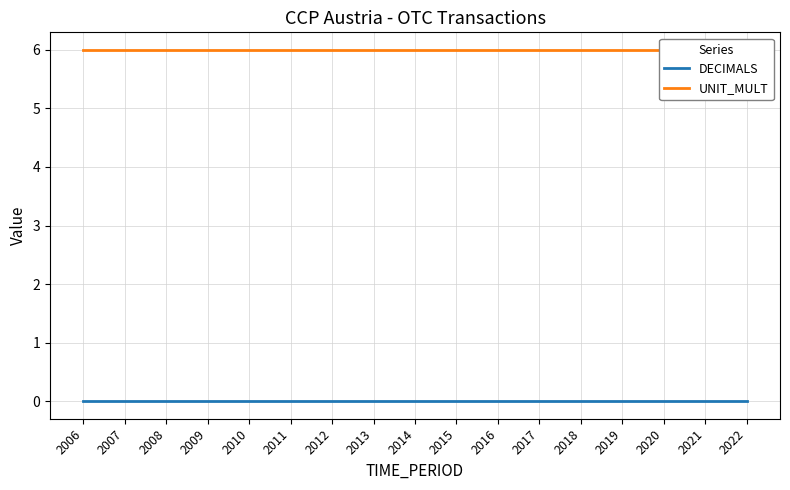

True or false: UNIT_MULT has more than 0 interior local peaks.

False